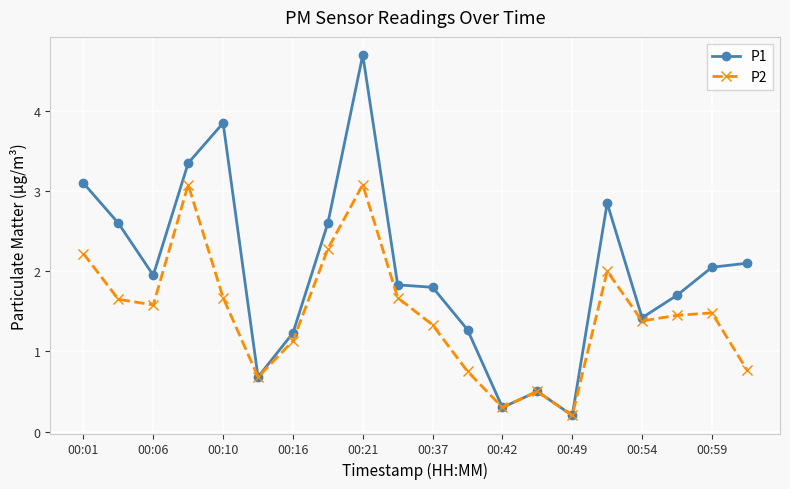

Which series has the widest spread of values?

P1